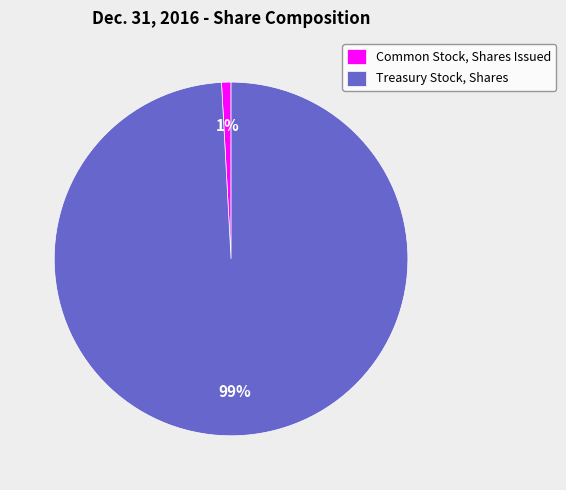

To the nearest percent, what portion does Common Stock, Shares Issued represent?

1%